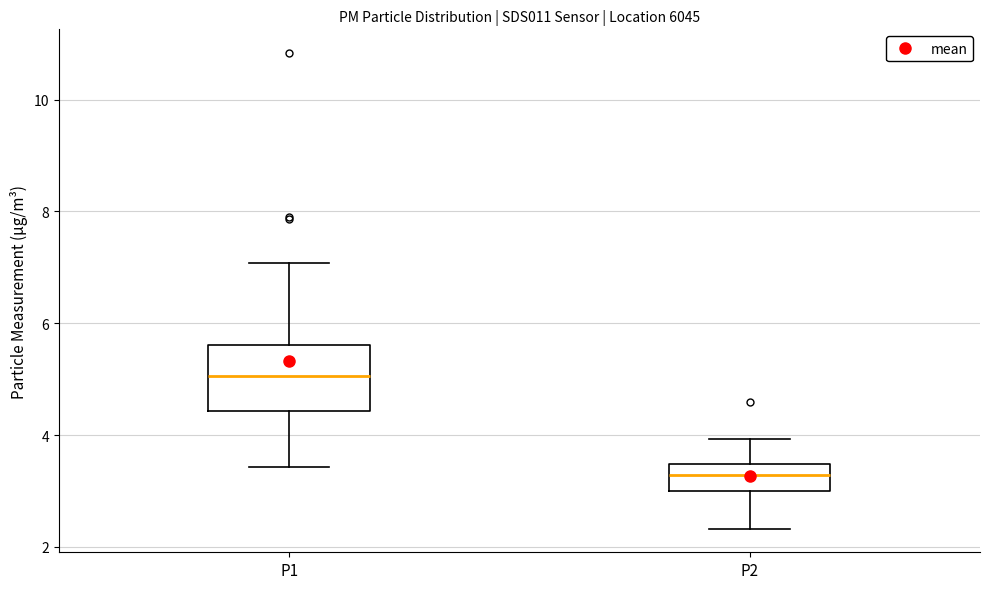

Reading left to right, read every box against the y-axis: the position of its median line, the range the box covers, and the ends of its whiskers. The values are not printed on the chart, so give them approximately, as read against the axis.

P1: median 5.0, box 4.4 to 5.6, whiskers 3.4 to 7.0
P2: median 3.2, box 3.0 to 3.4, whiskers 2.4 to 4.0